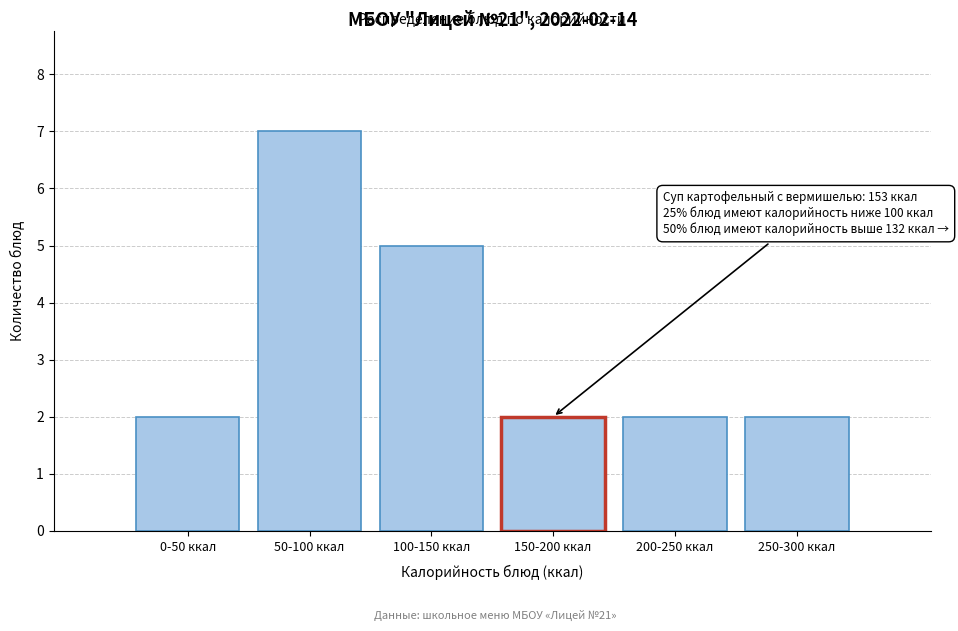

Reading left to right, list all the values displayed in this chart.

0-50 ккал=2	50-100 ккал=7	100-150 ккал=5	150-200 ккал=2	200-250 ккал=2	250-300 ккал=2